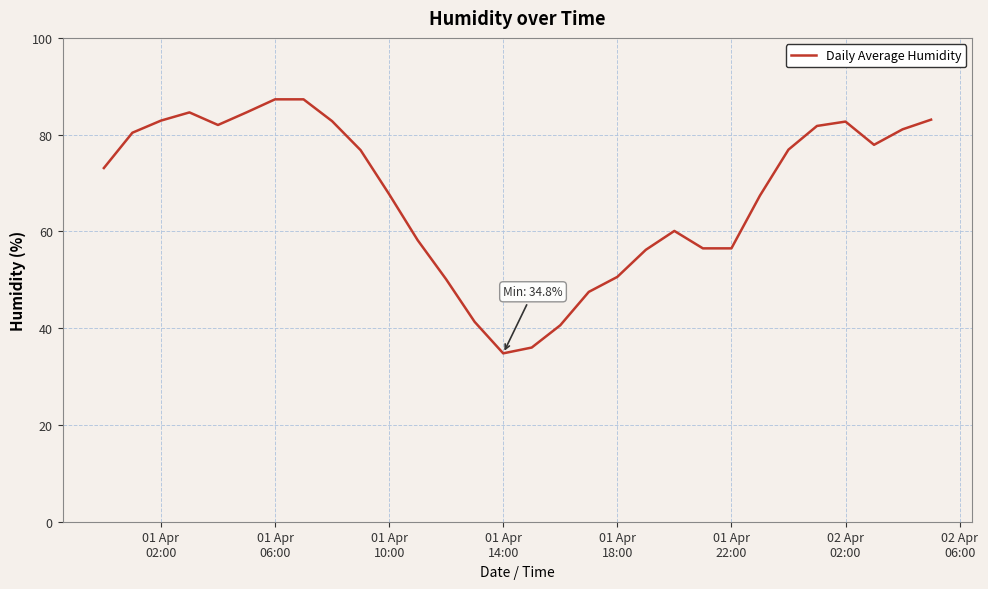

How many values are below 76?

15